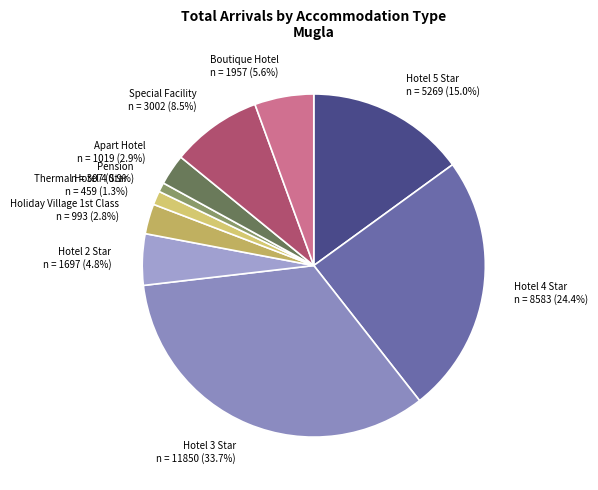

Count the number of slices in the pie.

10